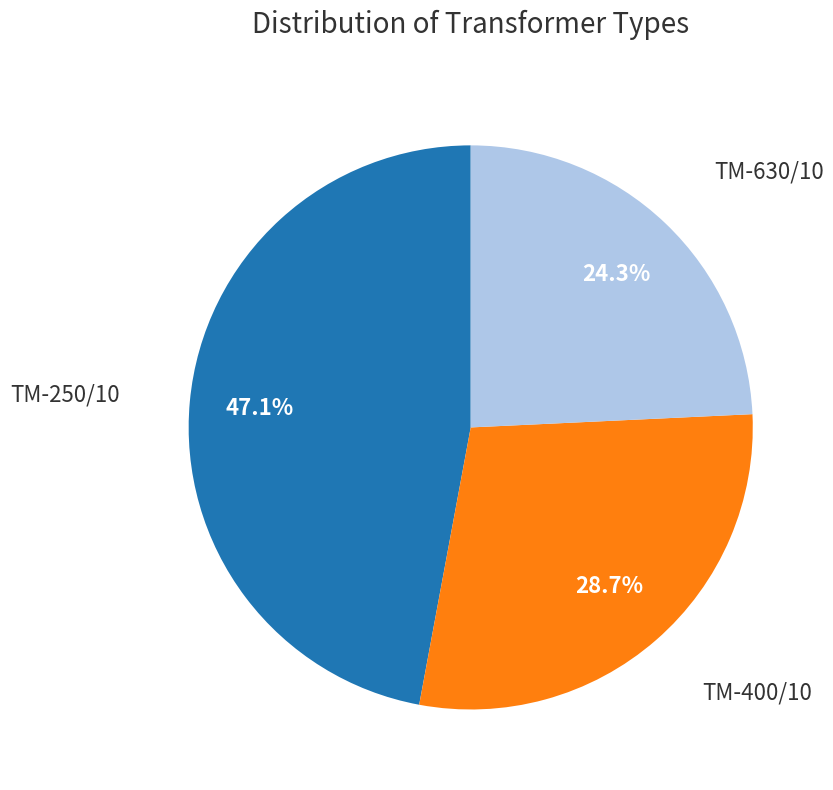

What percentage is the ТМ-250/10 slice, to the nearest percent?

47%